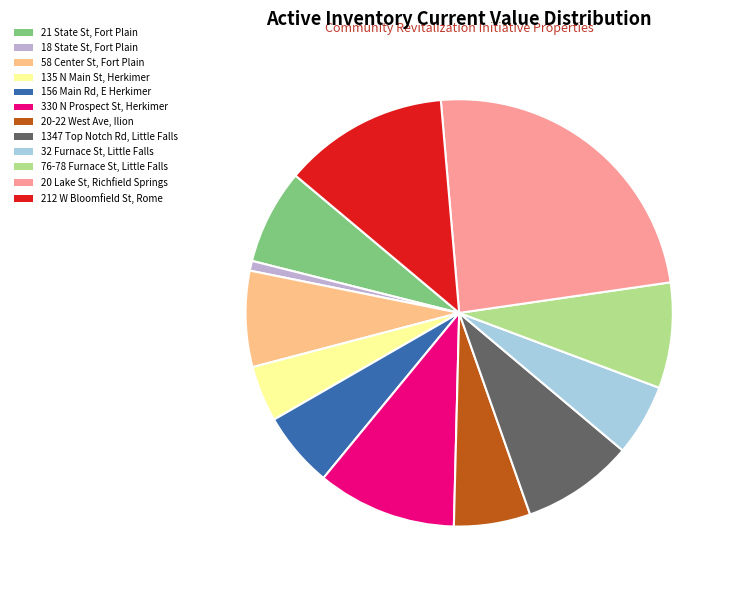

Which has a higher value, 58 Center St, Fort Plain or 32 Furnace St, Little Falls?

58 Center St, Fort Plain